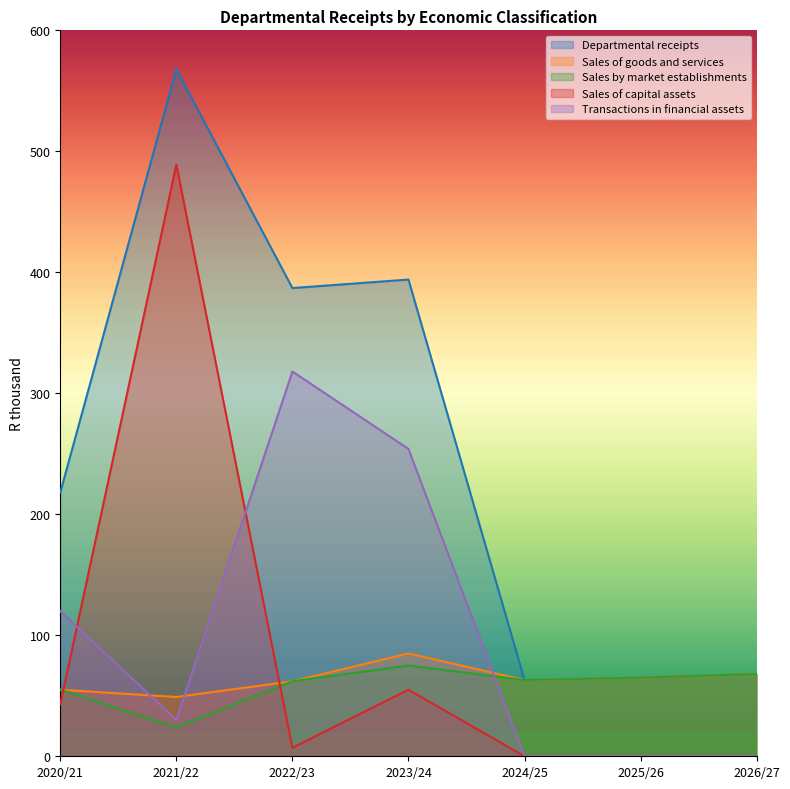

What is the total value across all series at 2022/23?

836